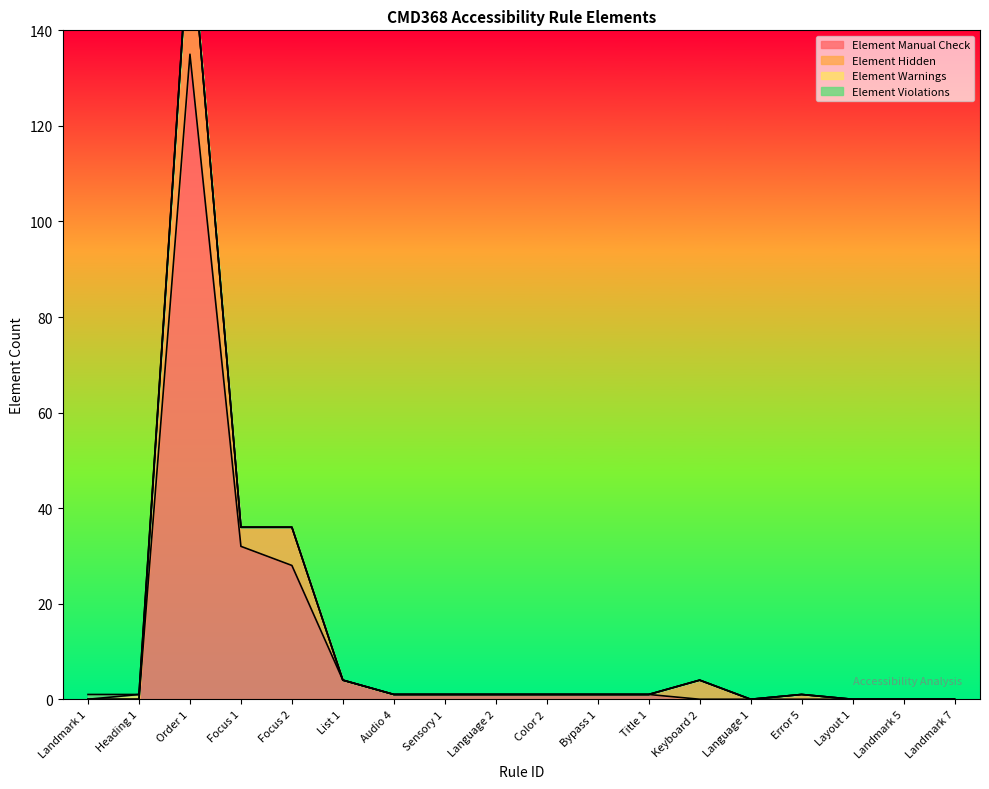

True or false: Element Hidden and Element Manual Check intersect in this chart.

False